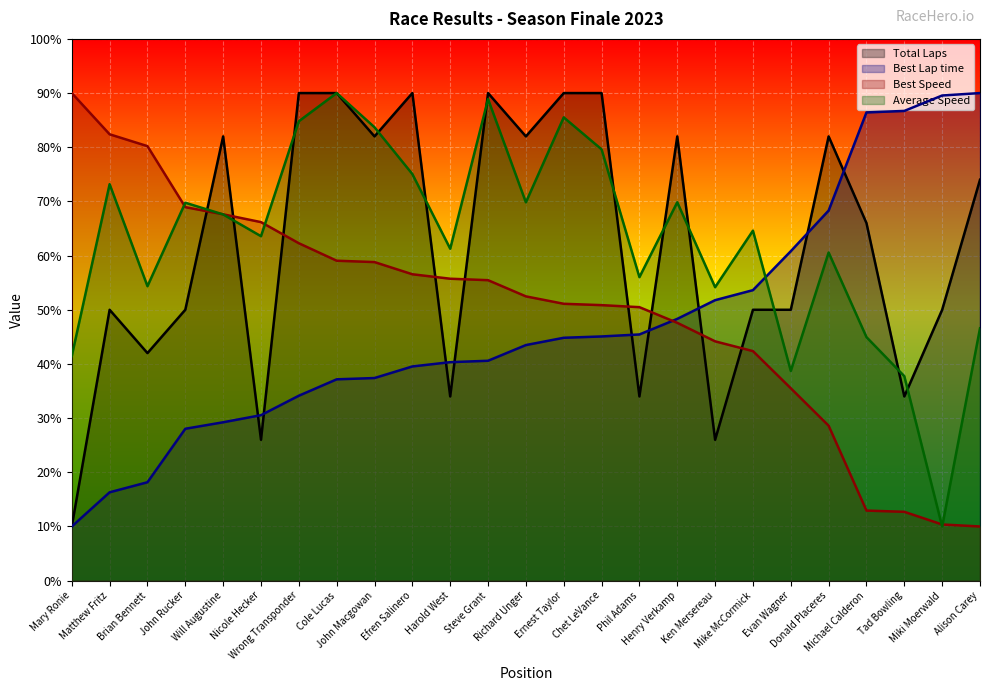

Which series has the largest range (max minus min)?

Total Laps